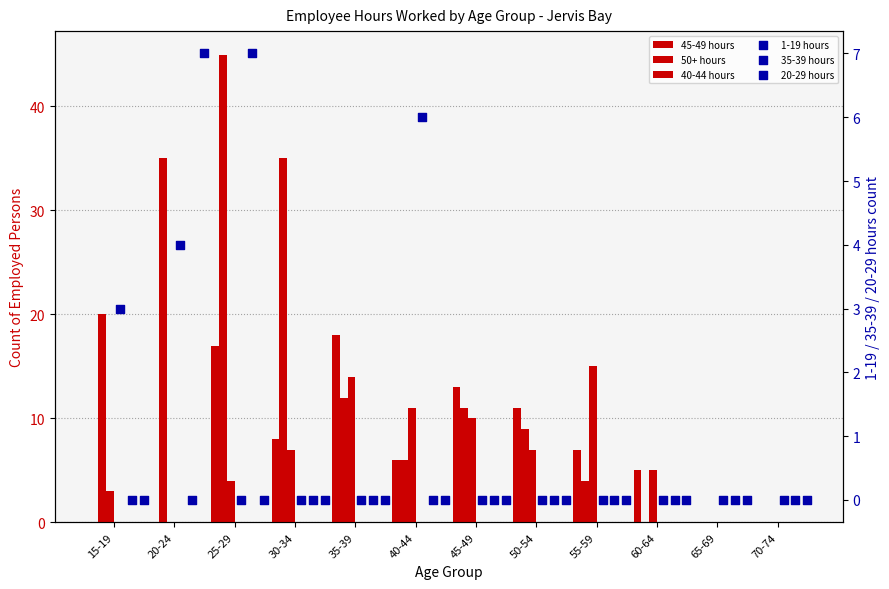

Which series has the largest total across all categories?

50+ hours